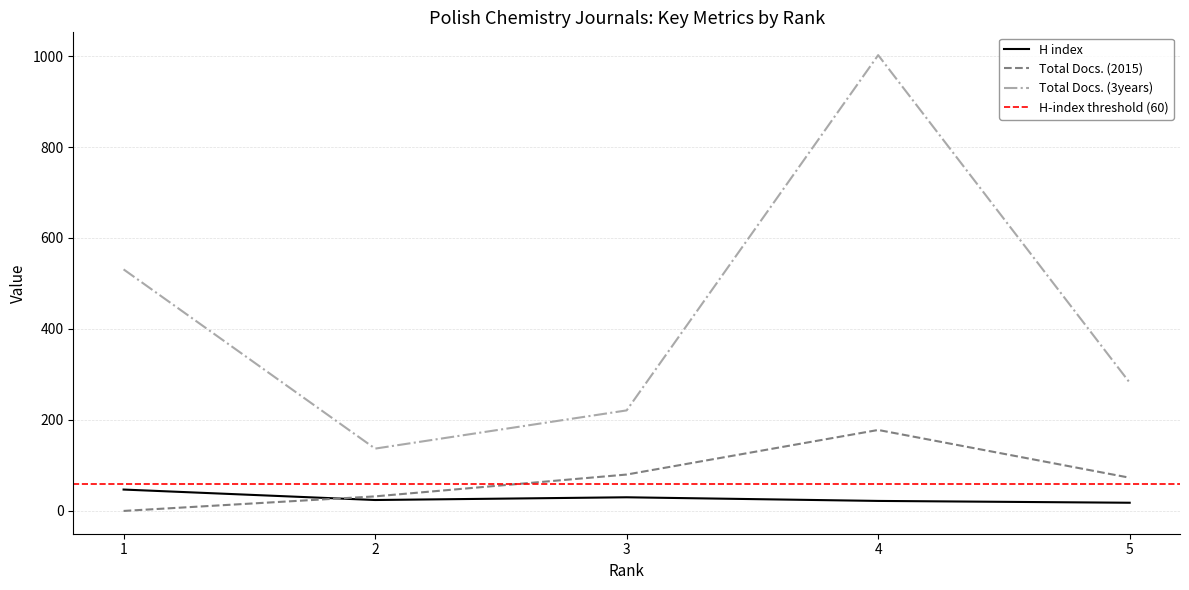

Which series has the widest spread of values?

Total Docs. (3years)